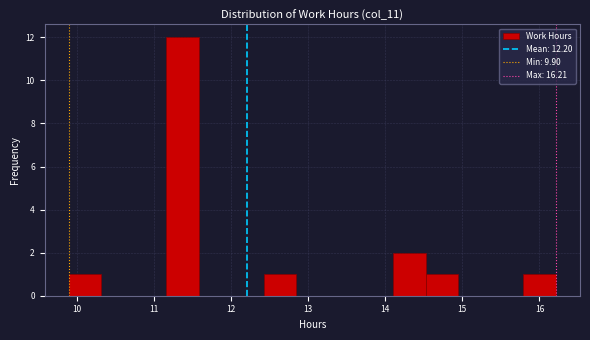

Reading left to right, list every bar in this chart as the range it spans on the x-axis followed by its height. Neither the bar edges nor the heights are printed on the chart, so give them approximately, as read against the axes.

9.9 to 10.3: 1
10.3 to 10.7: 0
10.7 to 11.2: 0
11.2 to 11.6: 12
11.6 to 12.0: 0
12.0 to 12.4: 0
12.4 to 12.8: 1
12.8 to 13.3: 0
13.3 to 13.7: 0
13.7 to 14.1: 0
14.1 to 14.5: 2
14.5 to 14.9: 1
14.9 to 15.4: 0
15.4 to 15.8: 0
15.8 to 16.2: 1